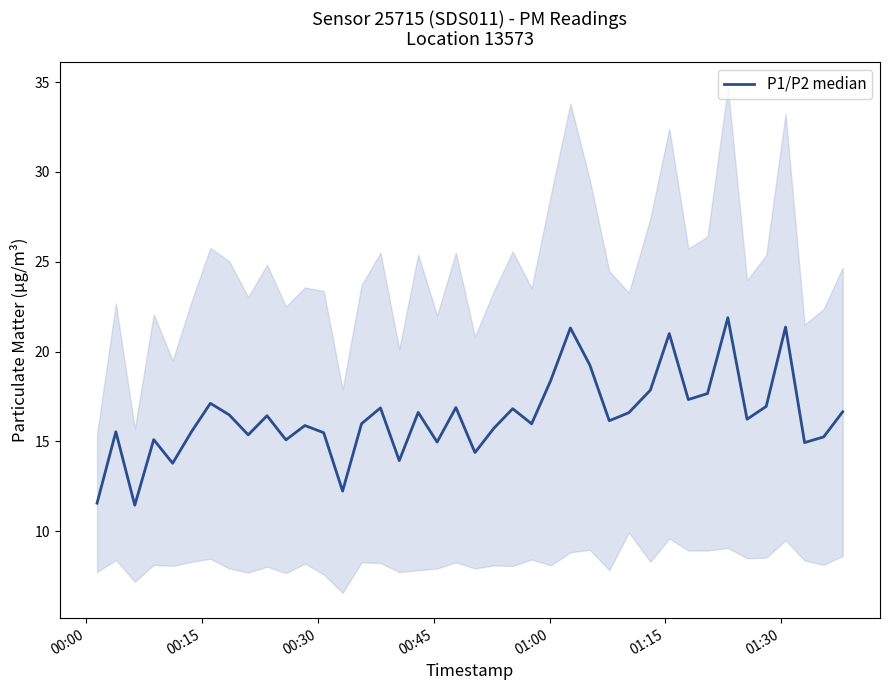

Reading left to right, what are all the values shown in this chart?

11.6	15.5	11.4	15.1	13.8	15.5	17.1	16.5	15.4	16.4	15.1	15.9	15.5	12.2	16.0	16.9	13.9	16.6	15.0	16.9	14.4	15.7	16.8	16.0	18.4	21.3	19.2	16.1	16.6	17.9	21.0	17.3	17.7	21.9	16.2	16.9	21.4	14.9	15.2	16.7